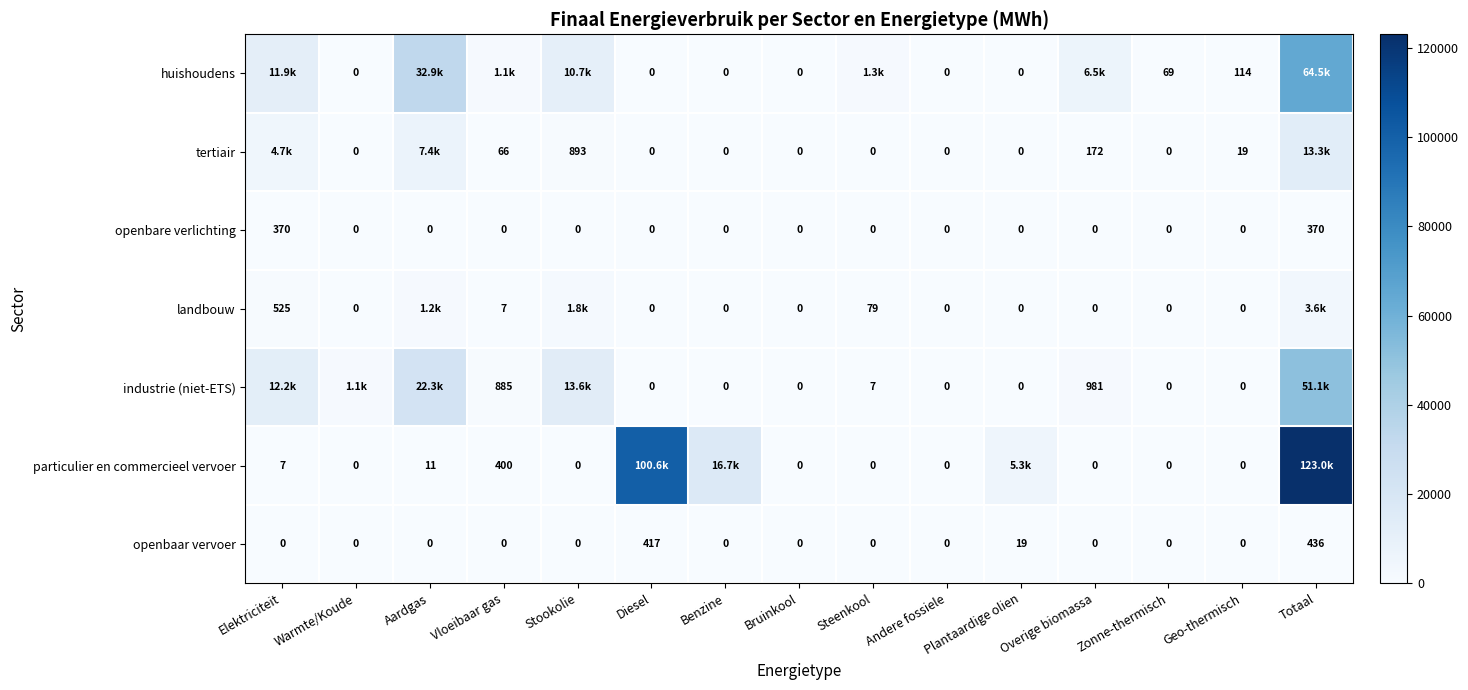

Is the value of tertiair at Vloeibaar gas greater than the value of openbaar vervoer at Andere fossiele?

Yes